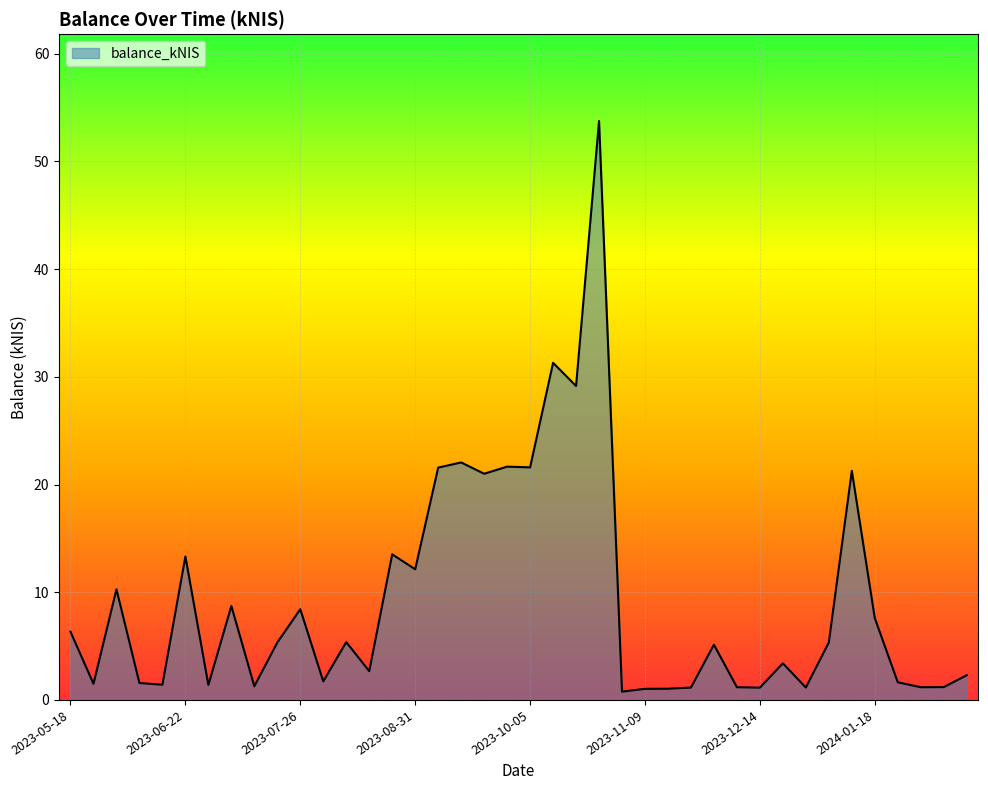

What is the maximum value shown in the chart?

53.8